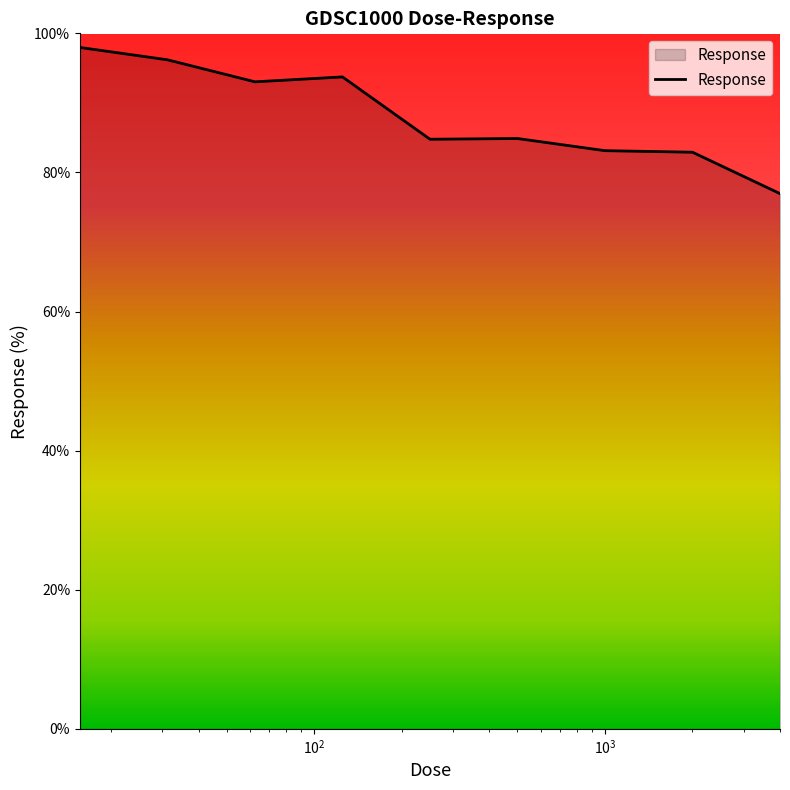

What is the smallest value displayed?

77.0